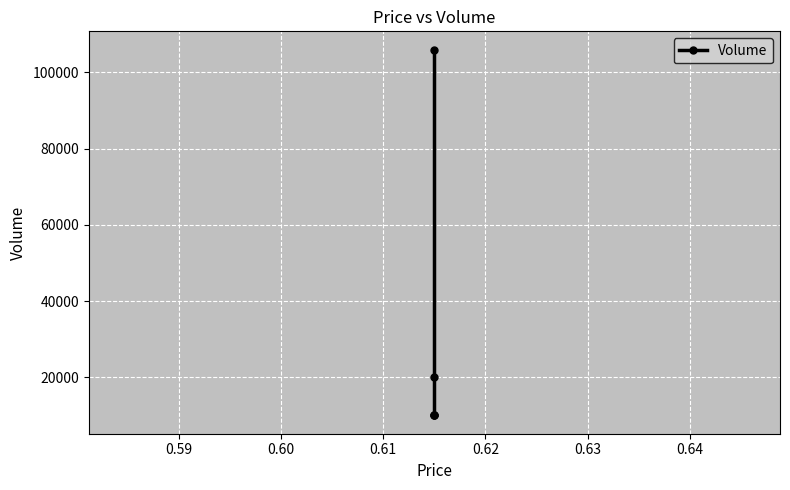

What is the minimum value shown in the chart?

10000